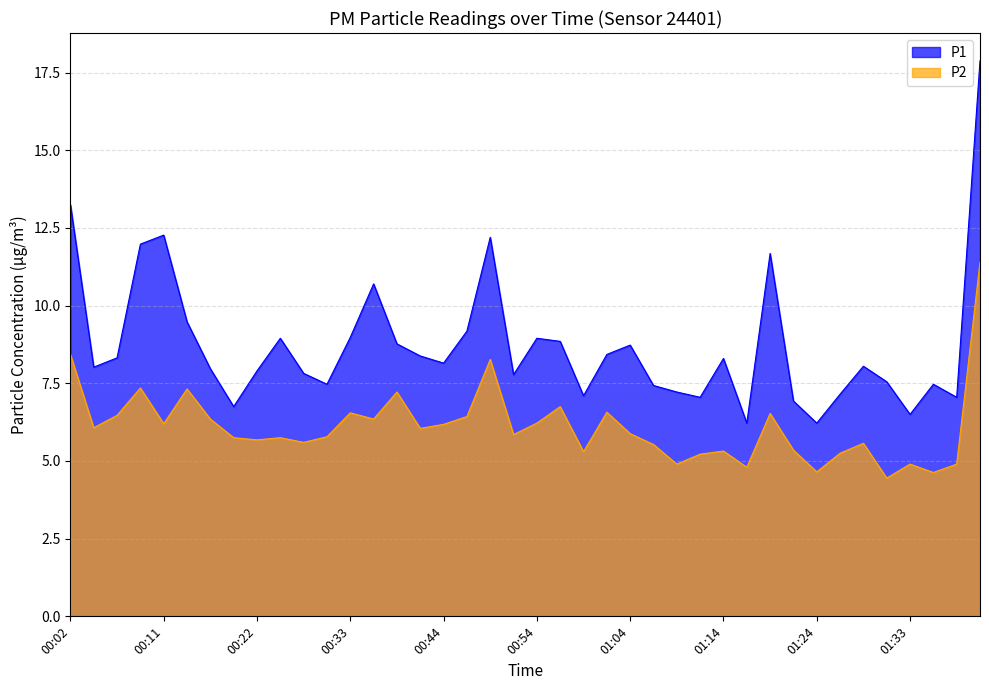

Where is P2 nearest to the value 7?

00:38